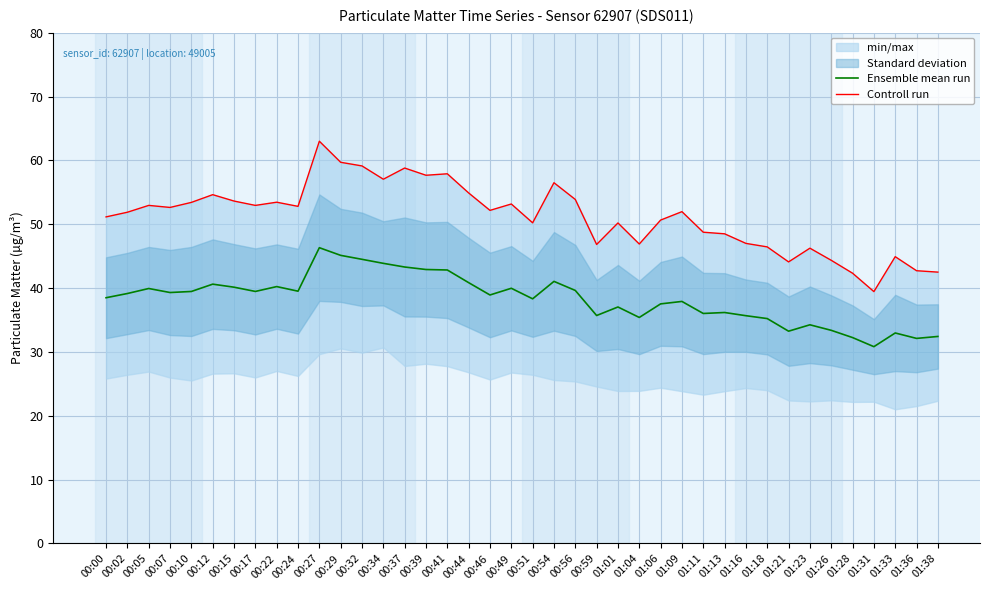

The Ensemble mean run series shows 55.4 at 01:18. True or false?

False